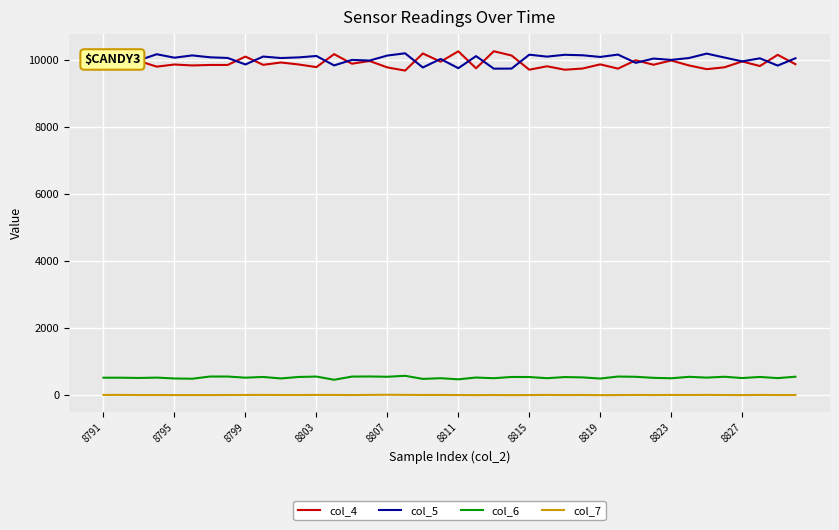

True or false: col_4 and col_6 cross at least once.

False